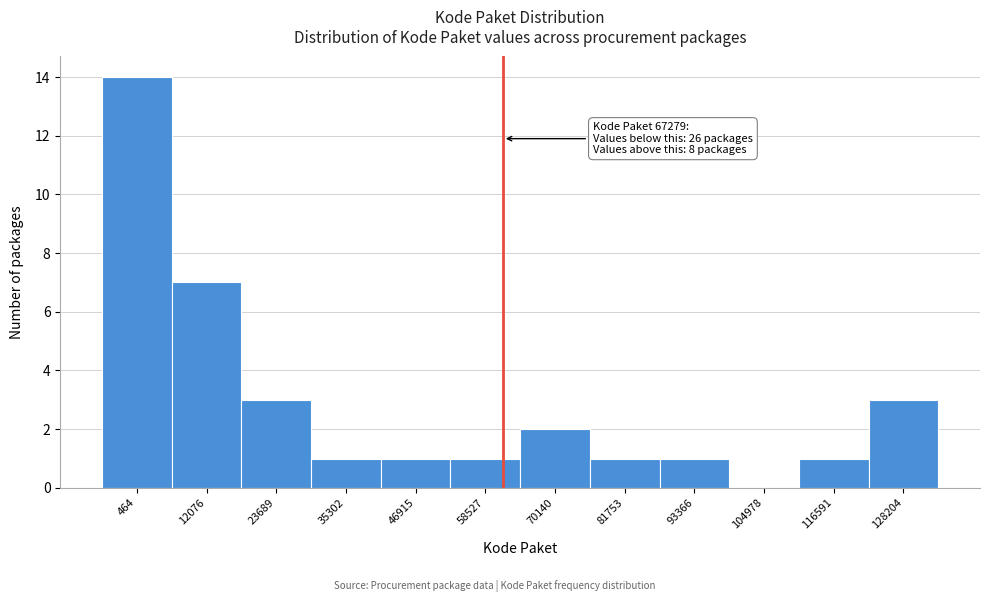

Reading left to right, transcribe all the data shown in this chart.

464=14	12076=7	23689=3	35302=1	46915=1	58527=1	70140=2	81753=1	93366=1	104978=0	116591=1	128204=3